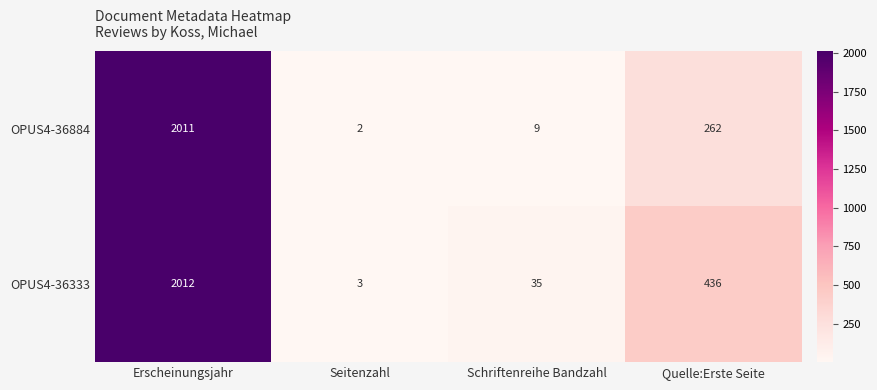

What is the difference between the highest and lowest values at Schriftenreihe Bandzahl?

26